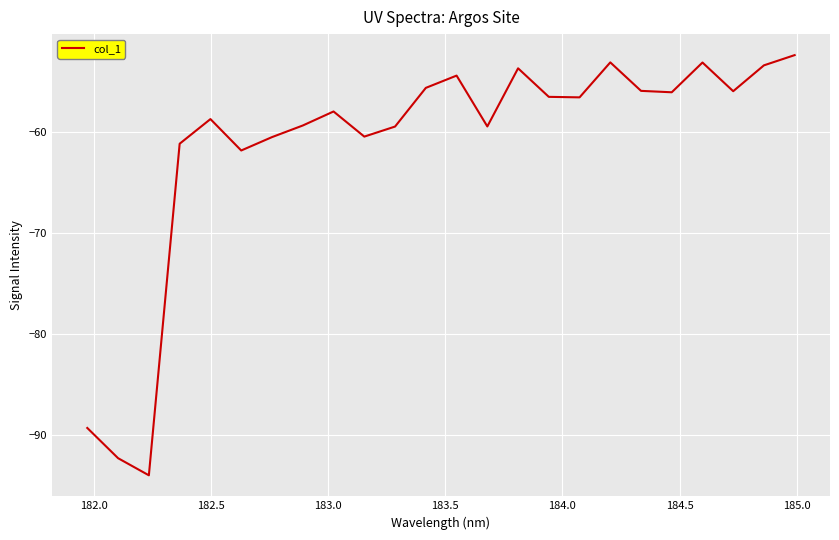

What is the smallest value displayed?

-94.0